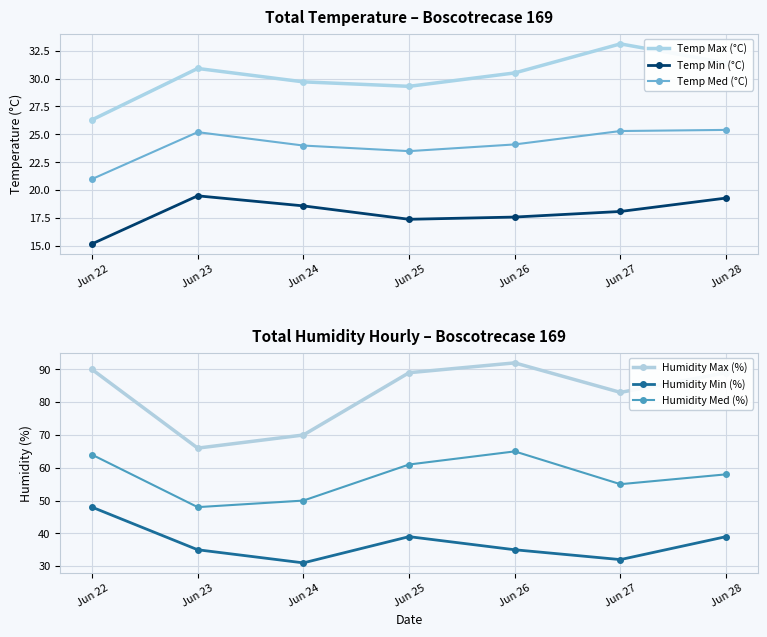

Read the Temp Min (°C) value at Jun 27.

18.1